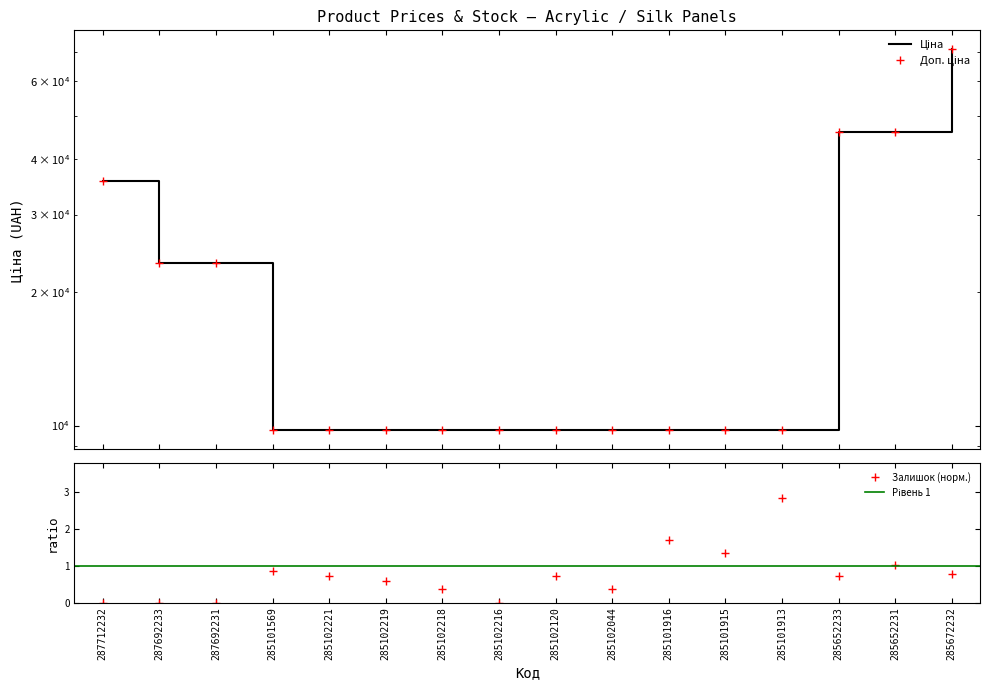

List the labels in order of Доп. ціна value, largest first.

285672232, 285652233, 285652231, 287712232, 287692233, 287692231, 285101569, 285102221, 285102219, 285102218, 285102216, 285102120, 285102044, 285101916, 285101915, 285101913